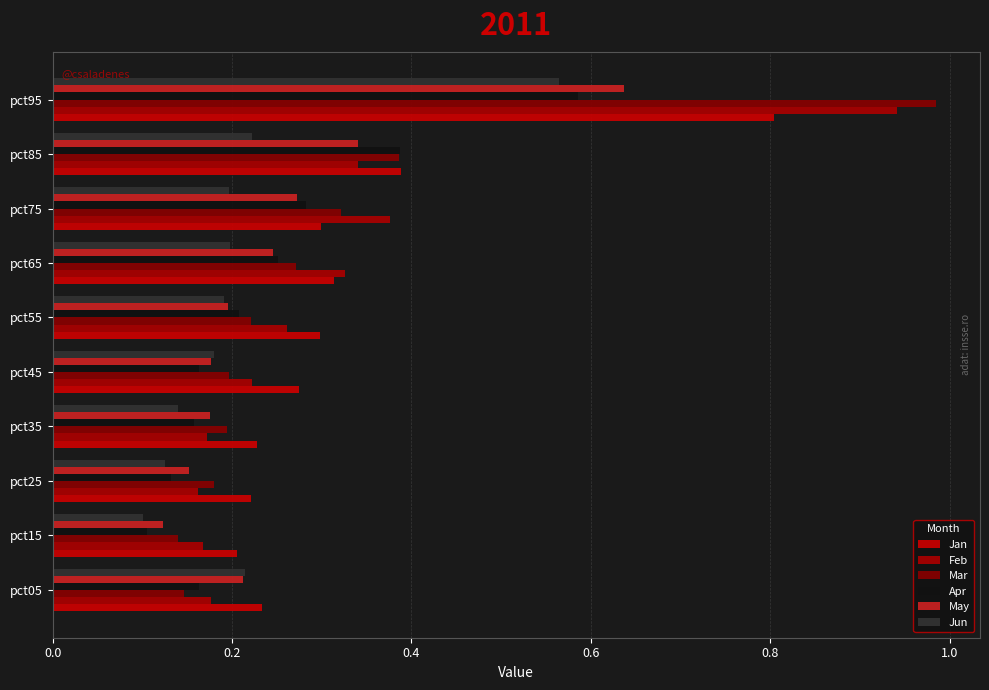

What is the sum of all Jun values?

2.1